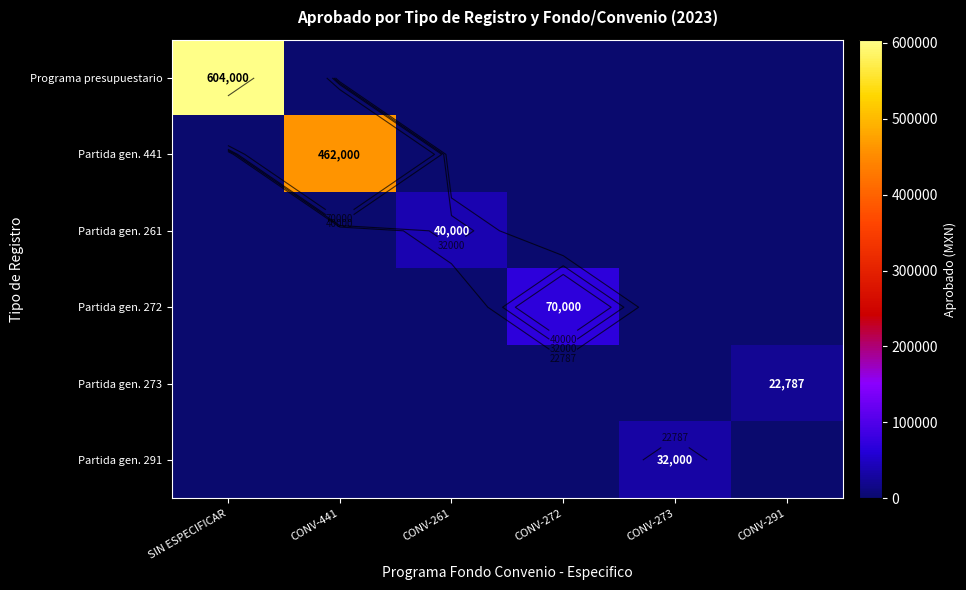

Which category has the lowest value across all series?

CONV-441